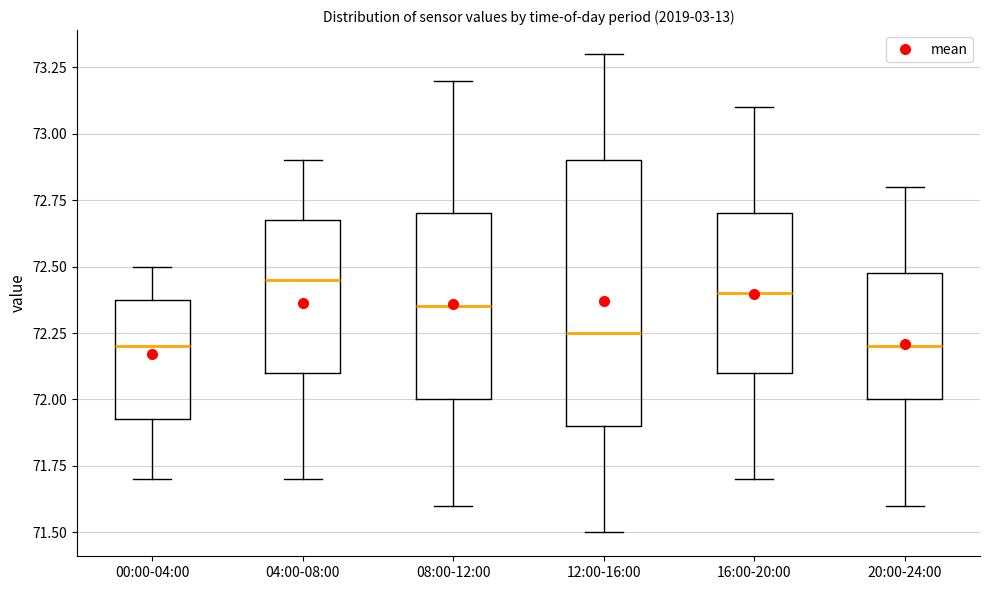

Reading left to right, read every box against the y-axis: the position of its median line, the range the box covers, and the ends of its whiskers. The values are not printed on the chart, so give them approximately, as read against the axis.

00:00-04:00: median 72.20, box 71.95 to 72.40, whiskers 71.70 to 72.50
04:00-08:00: median 72.45, box 72.10 to 72.70, whiskers 71.70 to 72.90
08:00-12:00: median 72.35, box 72.00 to 72.70, whiskers 71.60 to 73.20
12:00-16:00: median 72.25, box 71.90 to 72.90, whiskers 71.50 to 73.30
16:00-20:00: median 72.40, box 72.10 to 72.70, whiskers 71.70 to 73.10
20:00-24:00: median 72.20, box 72.00 to 72.50, whiskers 71.60 to 72.80